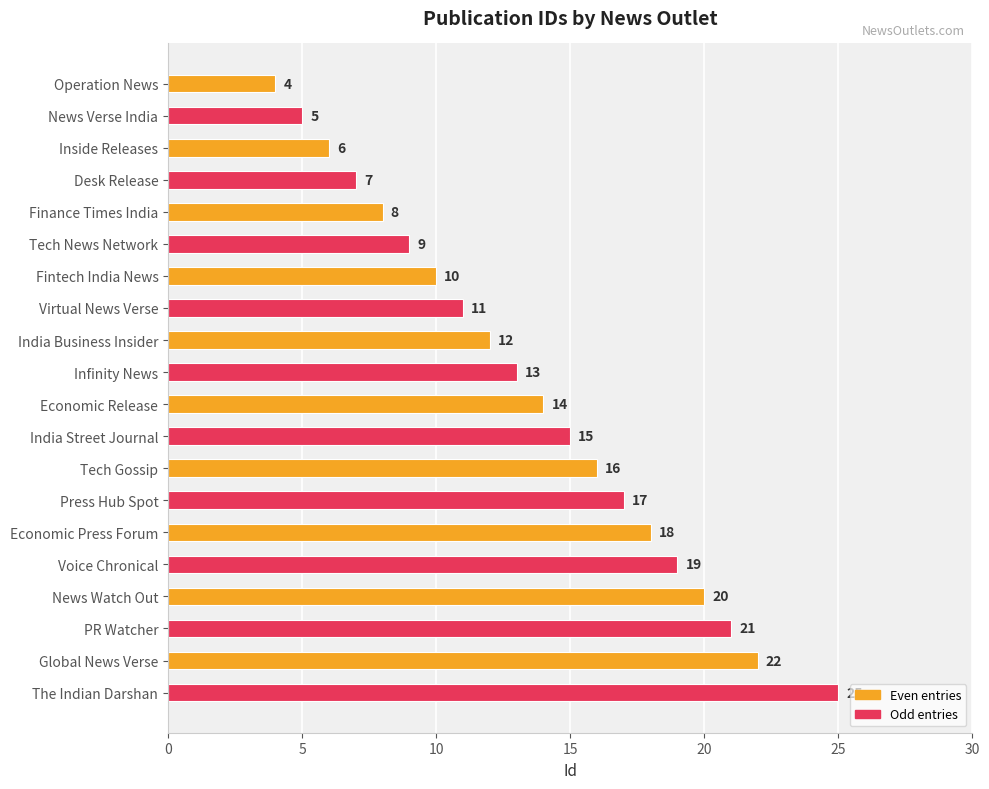

What is the difference between the maximum and second lowest values?

20